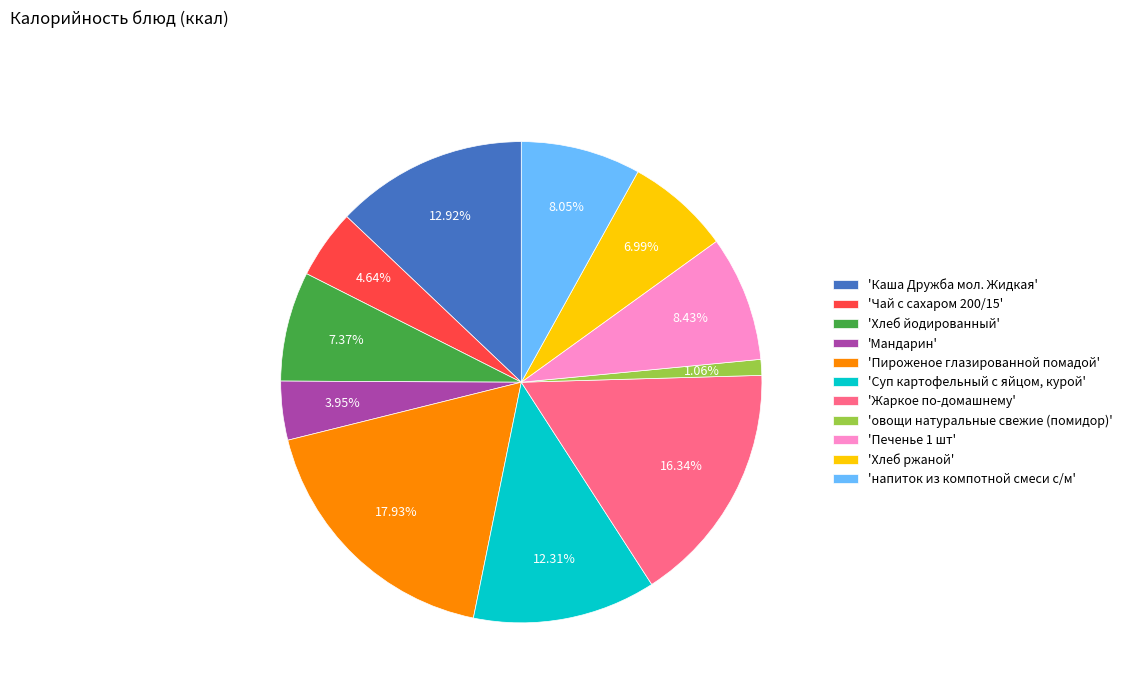

Rank the categories by value from lowest to highest.

'овощи натуральные свежие (помидор)', 'Мандарин', 'Чай с сахаром 200/15', 'Хлеб ржаной', 'Хлеб йодированный', 'напиток из компотной смеси с/м', 'Печенье 1 шт', 'Суп картофельный с яйцом, курой', 'Каша Дружба мол. Жидкая', 'Жаркое по-домашнему', 'Пироженое глазированной помадой'